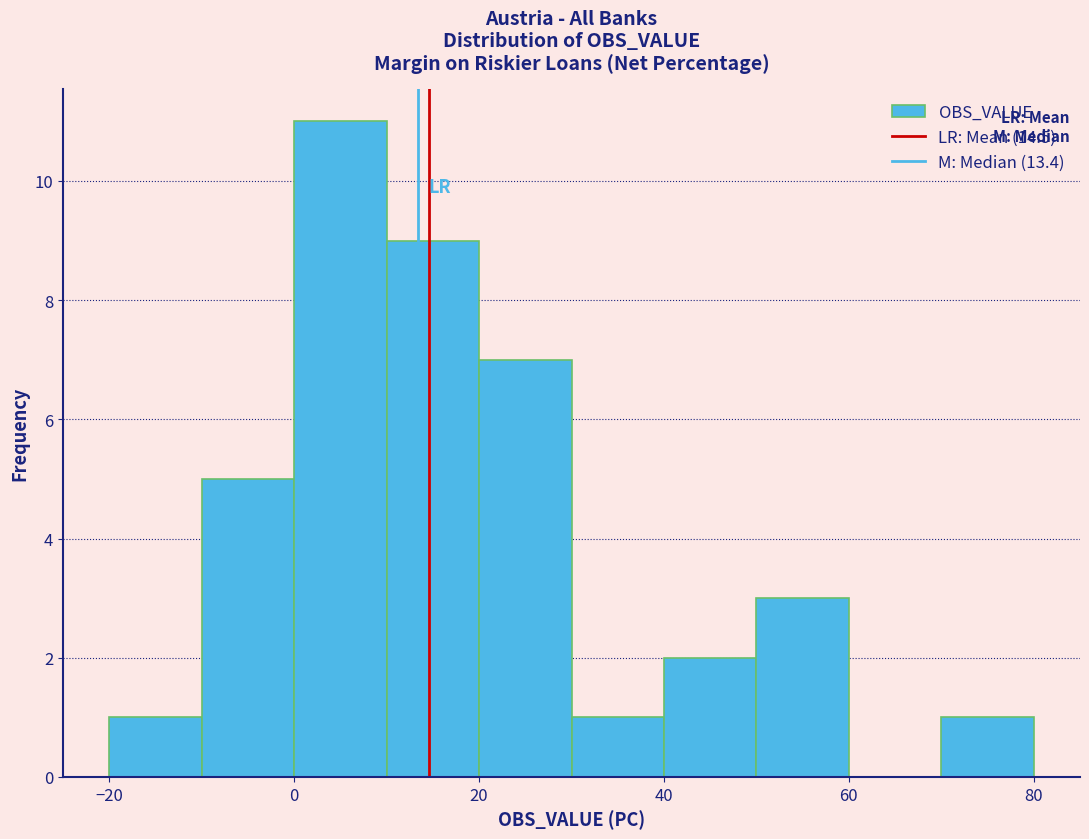

Which range on the x-axis has the tallest bar?

0 to 10